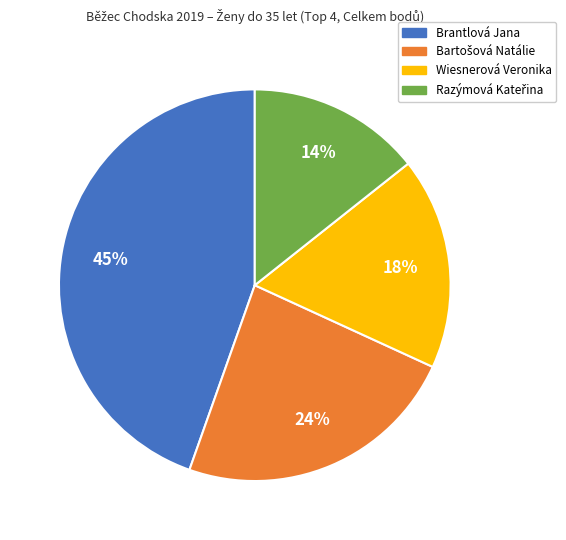

To the nearest percent, what is the average slice percentage?

25%